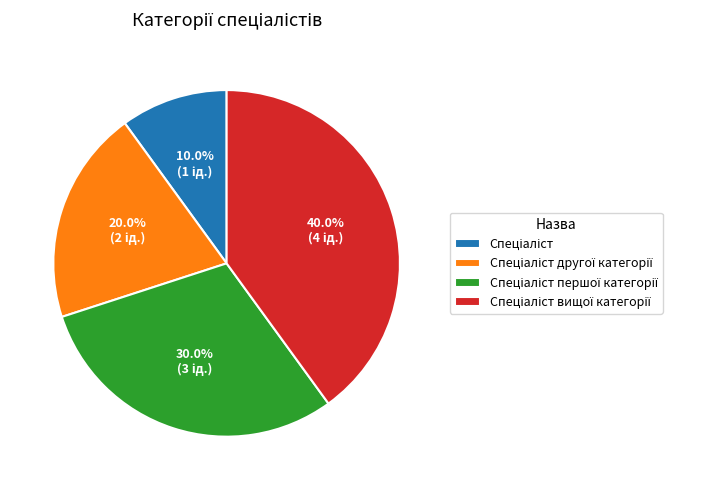

Is there any slice that represents more than half of the pie?

No